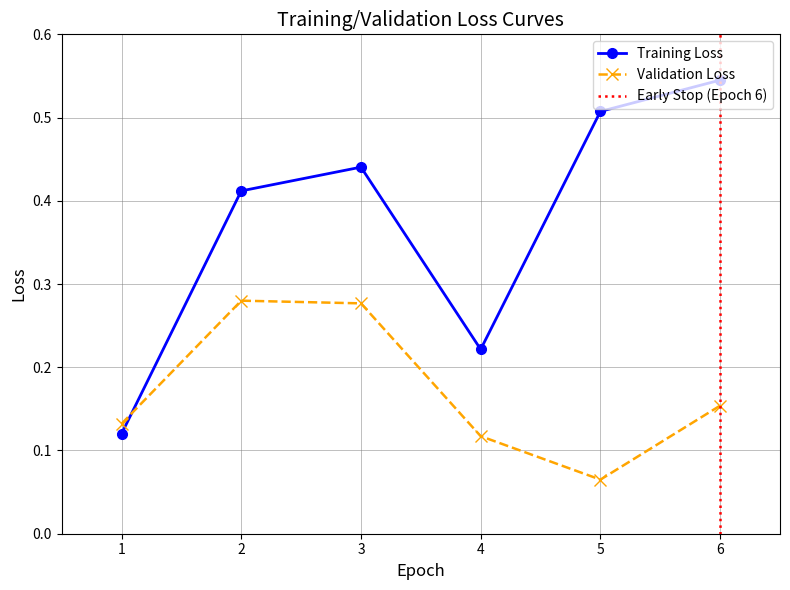

What is the value of the Validation Loss point at the 1st from the left?

0.1